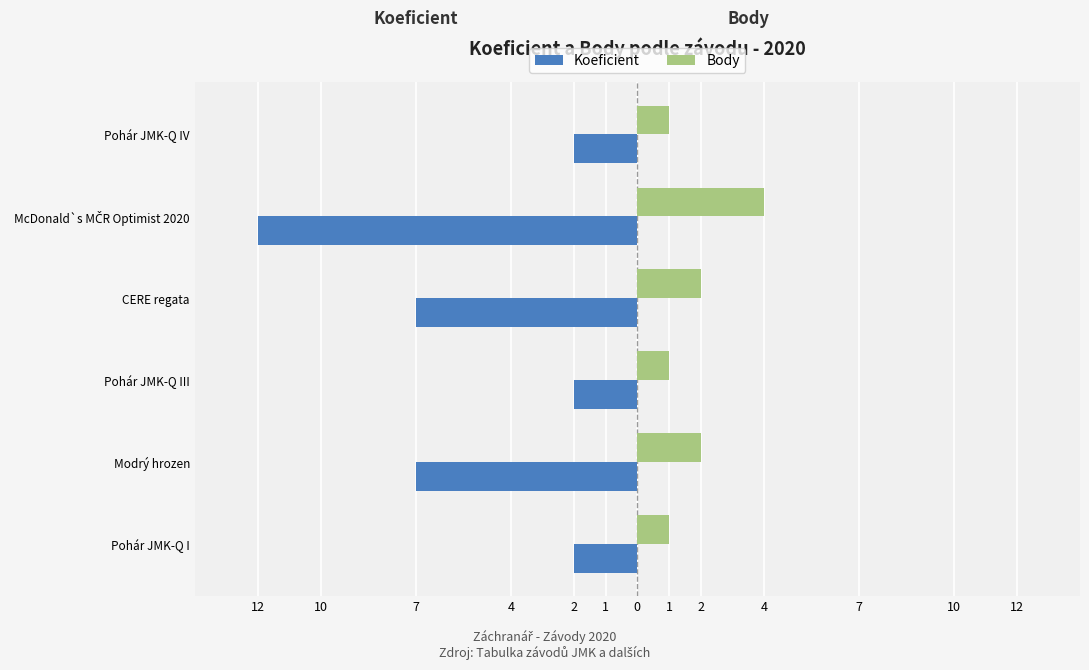

What are all the series names shown in the legend?

Koeficient, Body